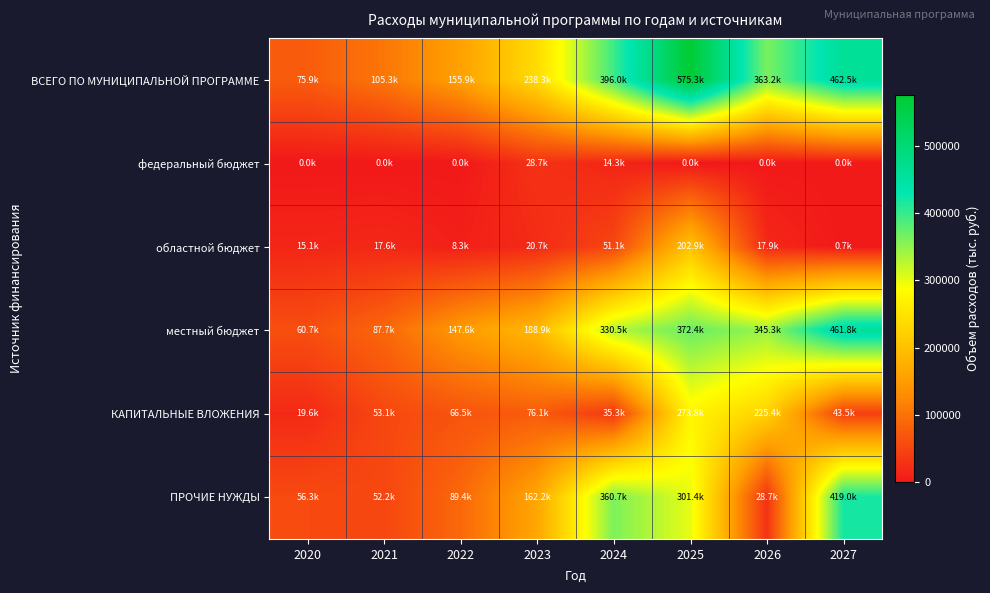

Rank the series at 2021 from lowest to highest value.

федеральный бюджет, областной бюджет, ПРОЧИЕ НУЖДЫ, КАПИТАЛЬНЫЕ ВЛОЖЕНИЯ, местный бюджет, ВСЕГО ПО МУНИЦИПАЛЬНОЙ ПРОГРАММЕ